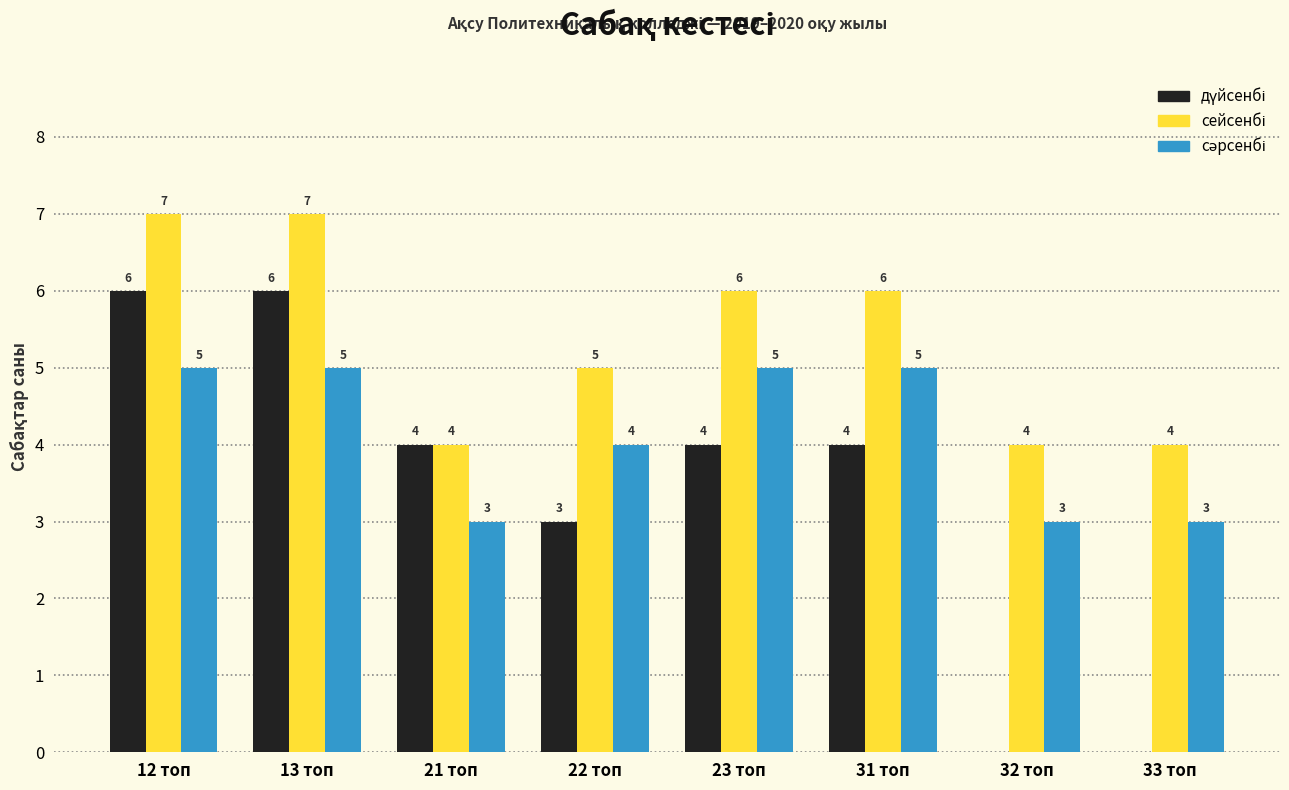

What is the total value across all series at 22 топ?

12